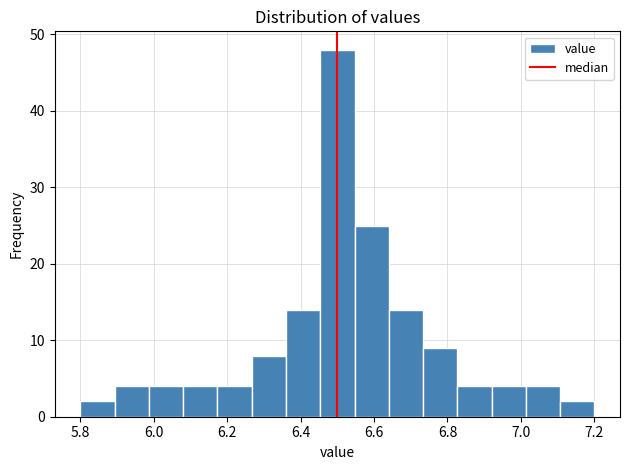

Reading left to right, list every bar in this chart as the range it spans on the x-axis followed by its height. Neither the bar edges nor the heights are printed on the chart, so give them approximately, as read against the axes.

5.80 to 5.90: 2
5.90 to 5.98: 4
5.98 to 6.08: 4
6.08 to 6.18: 4
6.18 to 6.26: 4
6.26 to 6.36: 8
6.36 to 6.46: 14
6.46 to 6.54: 48
6.54 to 6.64: 25
6.64 to 6.74: 14
6.74 to 6.82: 9
6.82 to 6.92: 4
6.92 to 7.02: 4
7.02 to 7.10: 4
7.10 to 7.20: 2